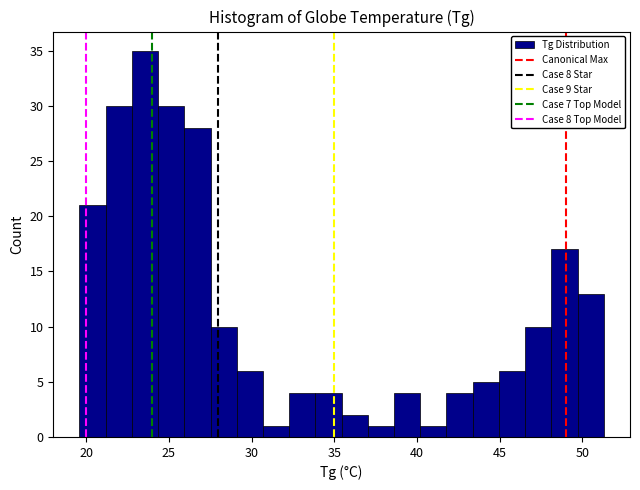

Read against the x-axis, roughly where is the centre of the tallest bar?

23.5